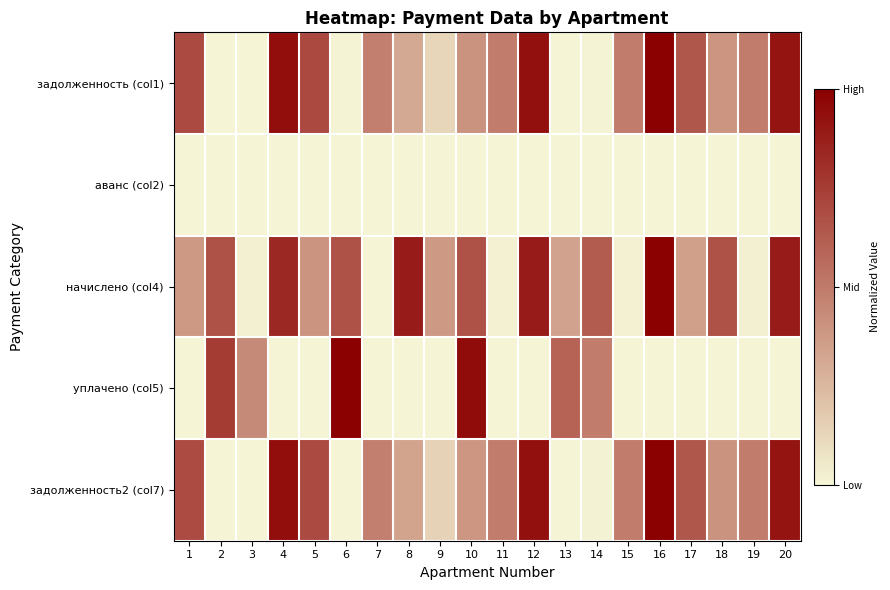

At which category is the sum across all series the highest?

16